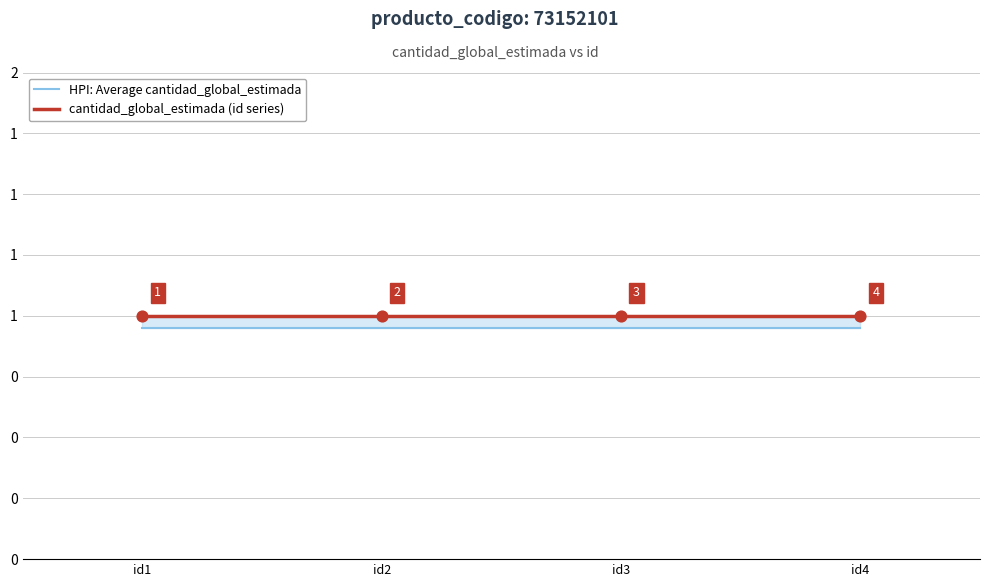

Is the value of HPI: Average cantidad_global_estimada at id3 greater than the value of cantidad_global_estimada (id series) at id2?

No